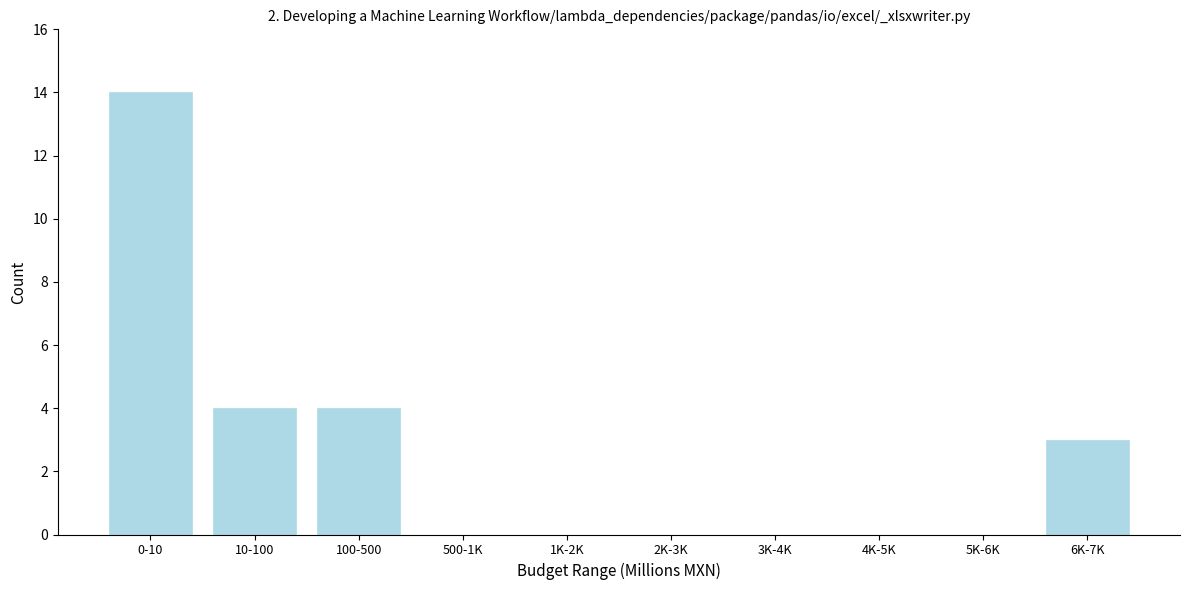

Reading right to left, what are all the values shown in this chart?

6K-7K=3	5K-6K=0	4K-5K=0	3K-4K=0	2K-3K=0	1K-2K=0	500-1K=0	100-500=4	10-100=4	0-10=14